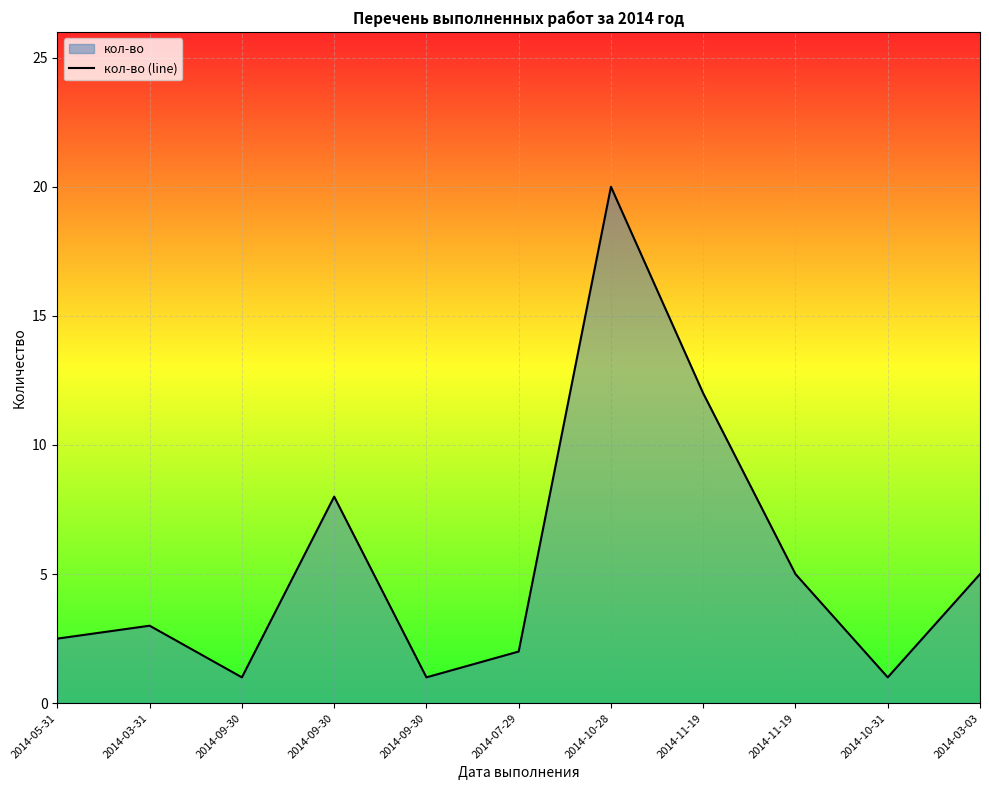

What is the label of the 1st point from the right?

2014-03-03